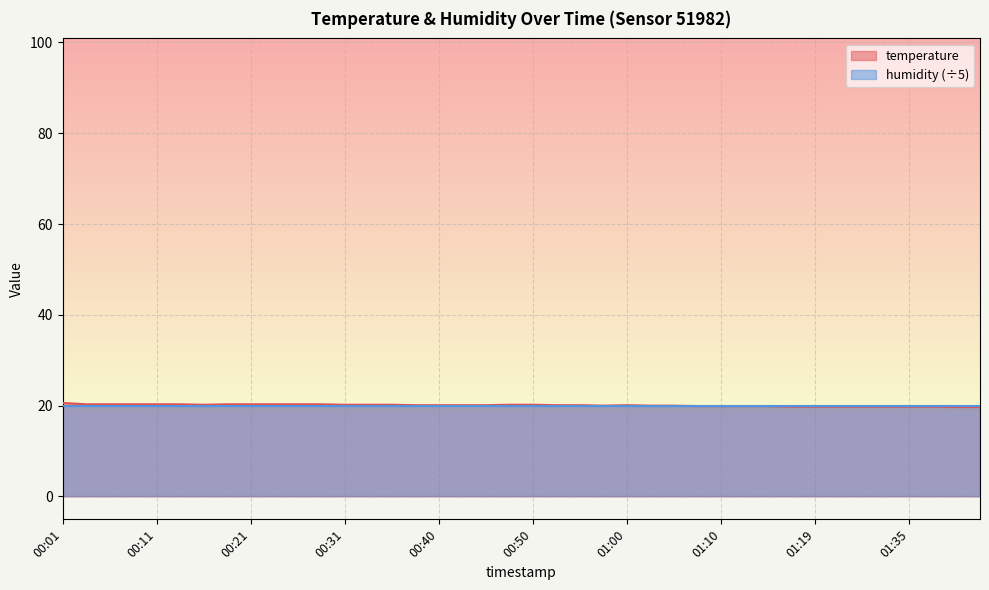

Reading left to right, list all the values displayed in this chart.

00:01=20.6	00:04=20.3	00:06=20.3	00:09=20.3	00:11=20.3	00:13=20.3	00:16=20.2	00:18=20.3	00:21=20.3	00:23=20.3	00:26=20.3	00:28=20.3	00:31=20.2	00:33=20.2	00:35=20.2	00:38=20.1	00:40=20.1	00:43=20.1	00:45=20.1	00:48=20.2	00:50=20.2	00:52=20.1	00:55=20.1	00:57=20.0	01:00=20.1	01:02=20.0	01:05=20.0	01:07=19.9	01:10=19.9	01:12=19.9	01:15=19.9	01:17=19.8	01:19=19.8	01:27=19.8	01:30=19.8	01:32=19.8	01:35=19.8	01:37=19.8	01:40=19.7	01:42=19.7